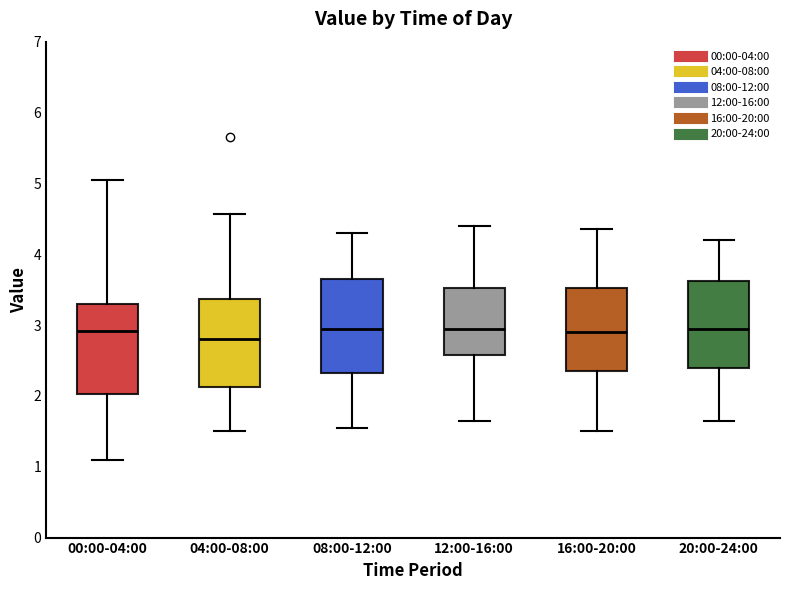

Reading left to right, read every box against the y-axis: the position of its median line, the range the box covers, and the ends of its whiskers. The values are not printed on the chart, so give them approximately, as read against the axis.

00:00-04:00: median 2.9, box 2.0 to 3.3, whiskers 1.1 to 5.1
04:00-08:00: median 2.8, box 2.1 to 3.4, whiskers 1.5 to 4.6
08:00-12:00: median 3.0, box 2.3 to 3.7, whiskers 1.6 to 4.3
12:00-16:00: median 3.0, box 2.6 to 3.5, whiskers 1.7 to 4.4
16:00-20:00: median 2.9, box 2.4 to 3.5, whiskers 1.5 to 4.4
20:00-24:00: median 3.0, box 2.4 to 3.6, whiskers 1.7 to 4.2